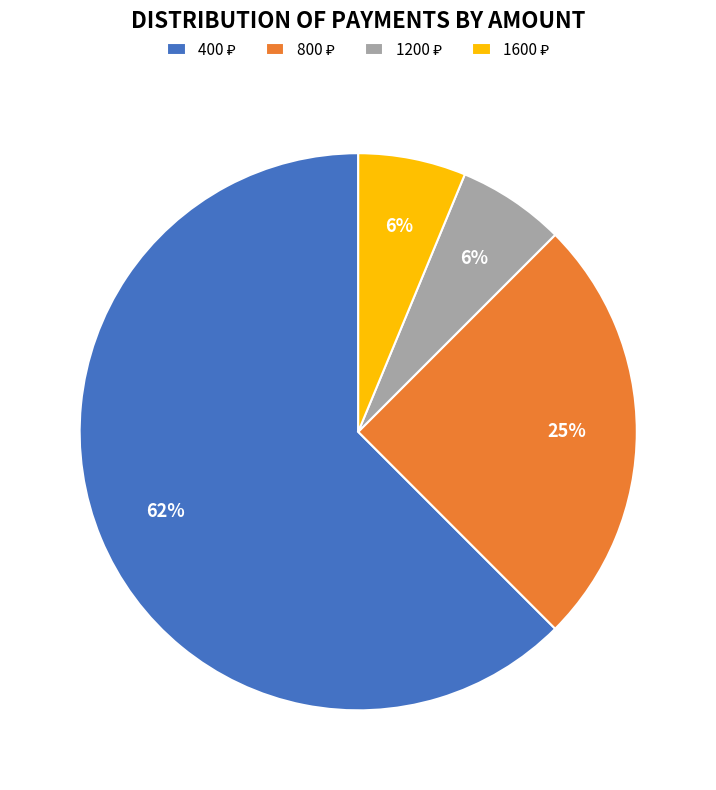

Is there a majority slice in this chart?

Yes